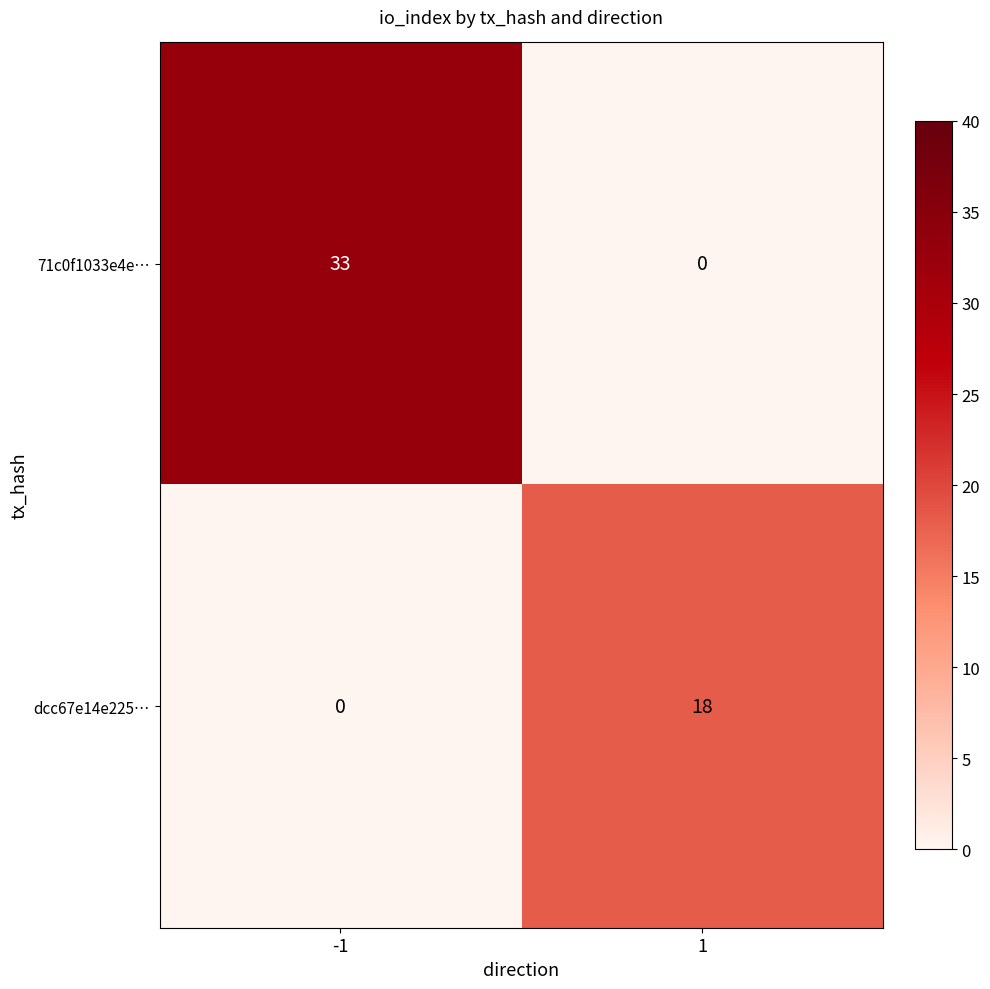

What value does the dcc67e14e225… series have at 1?

18